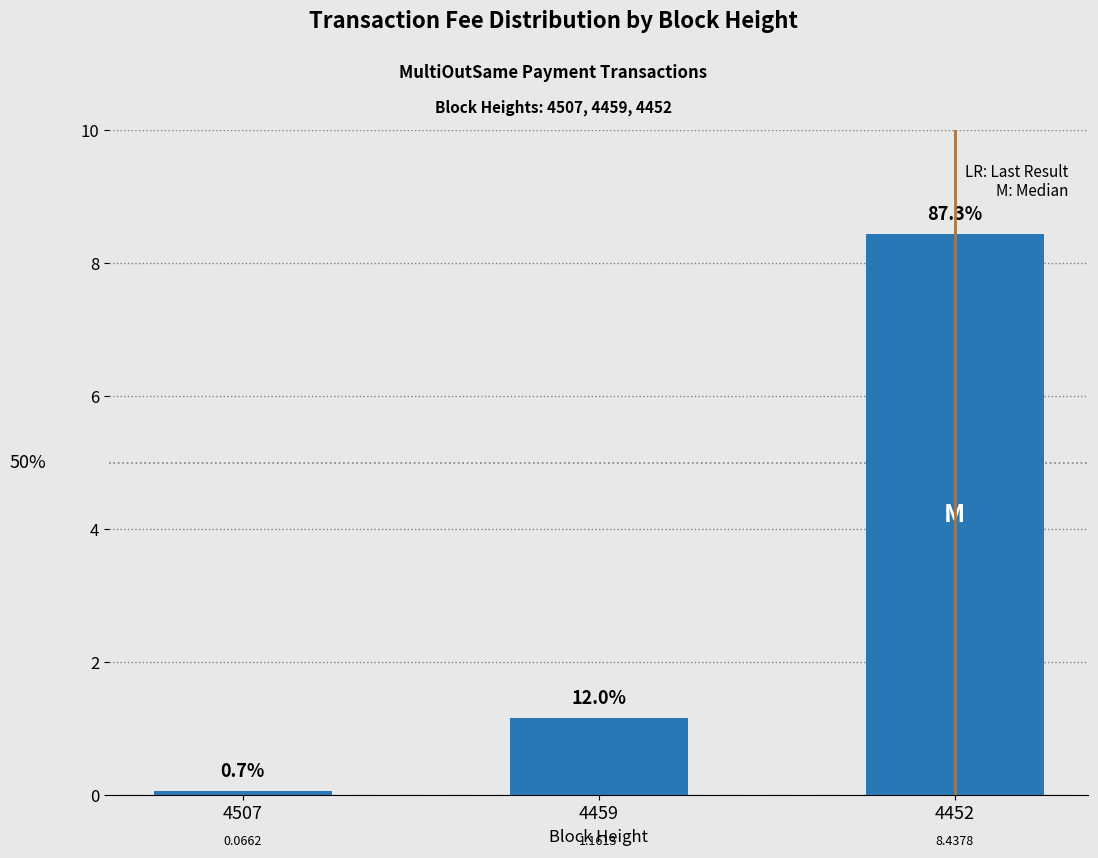

What is the value of the 2nd bar from the left?

1.2